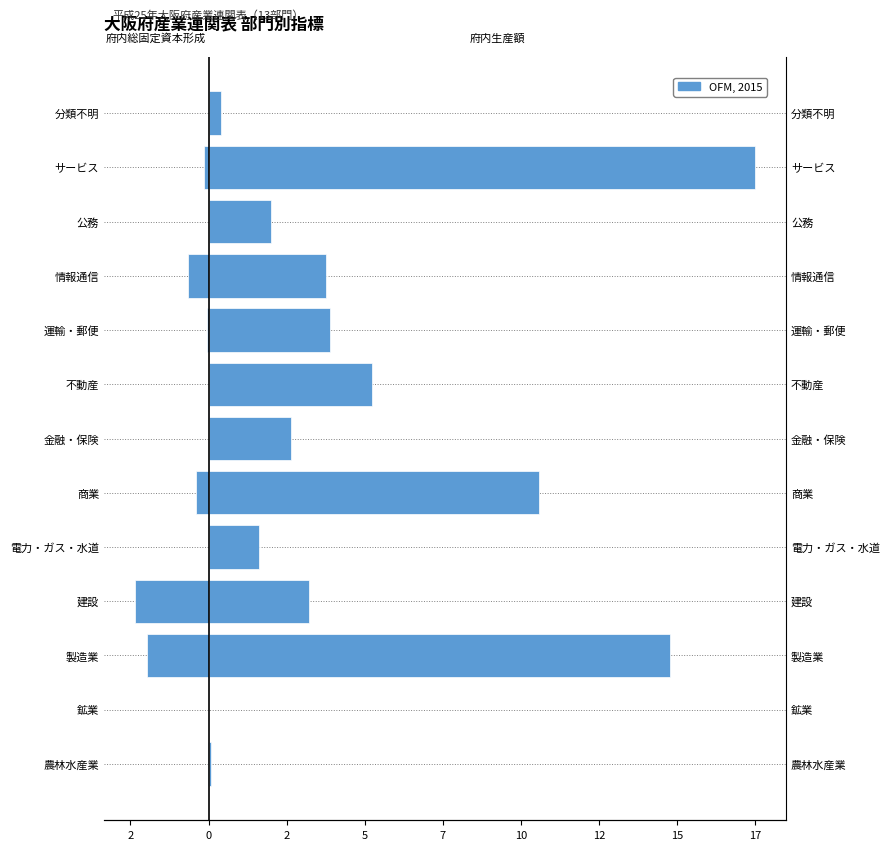

What is the difference between the second highest and second lowest values in the 府内生産額 series?

14.7